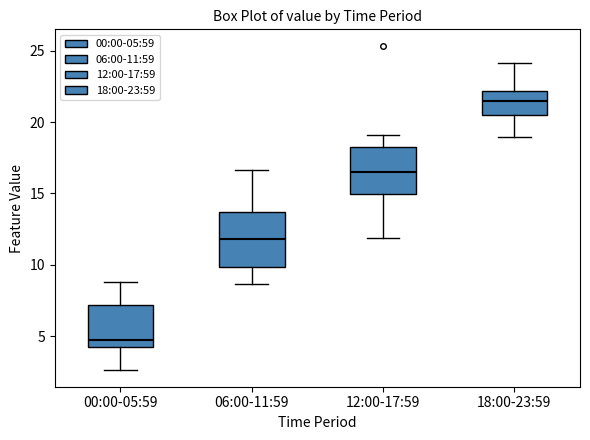

Which box's median line is the lowest?

00:00-05:59